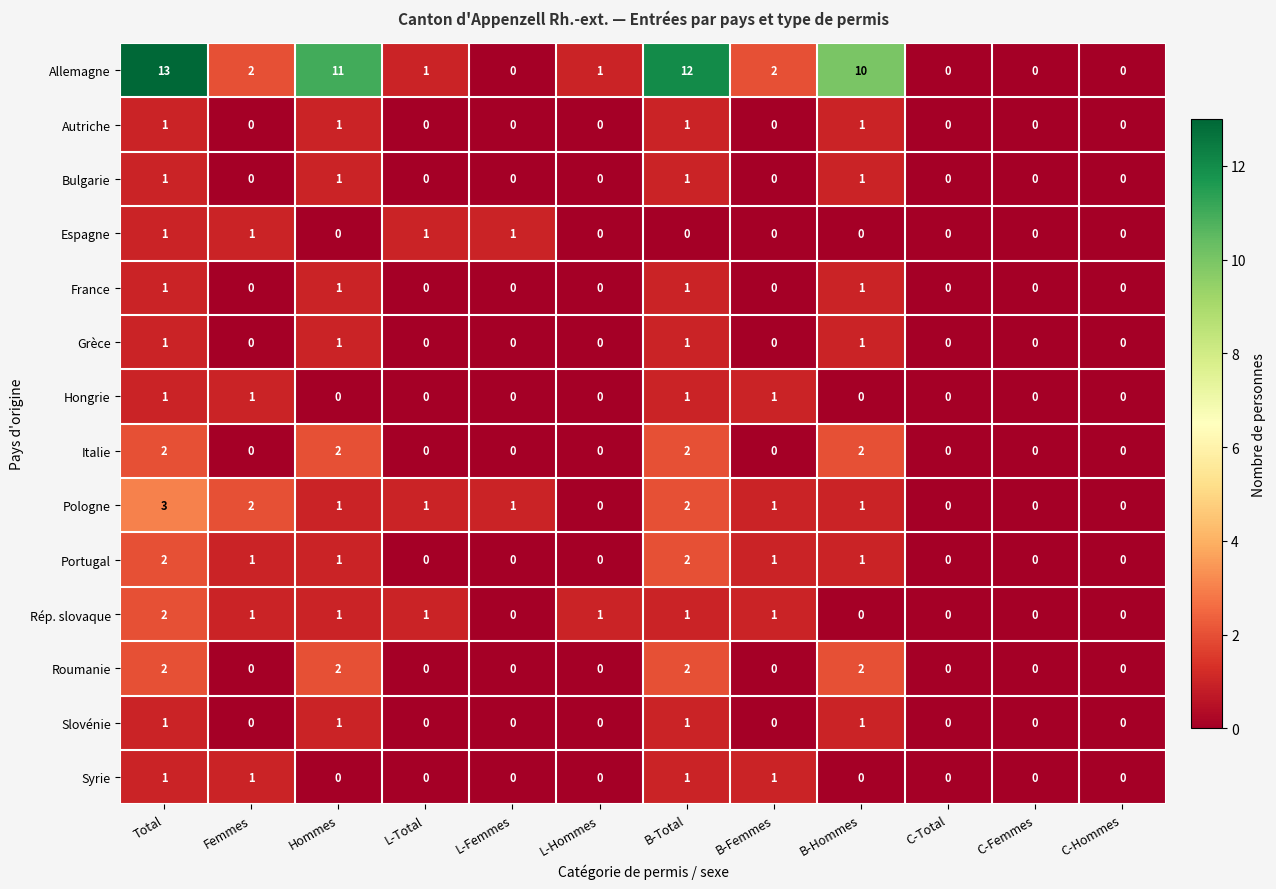

Is it true that row_2 equals 1 at B-Total?

True